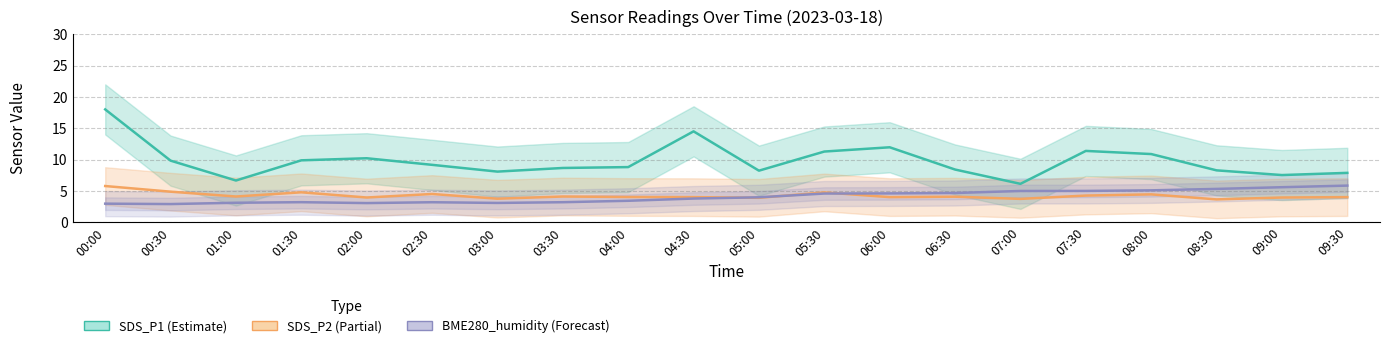

Rank the series at 01:30 from highest to lowest value.

SDS_P1 (Estimate), SDS_P2 (Partial), BME280_humidity (Forecast)